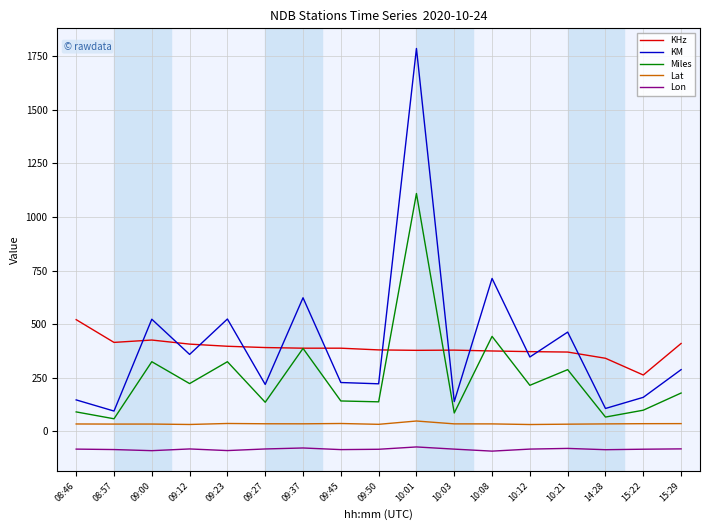

True or false: KM and Lon intersect in this chart.

False